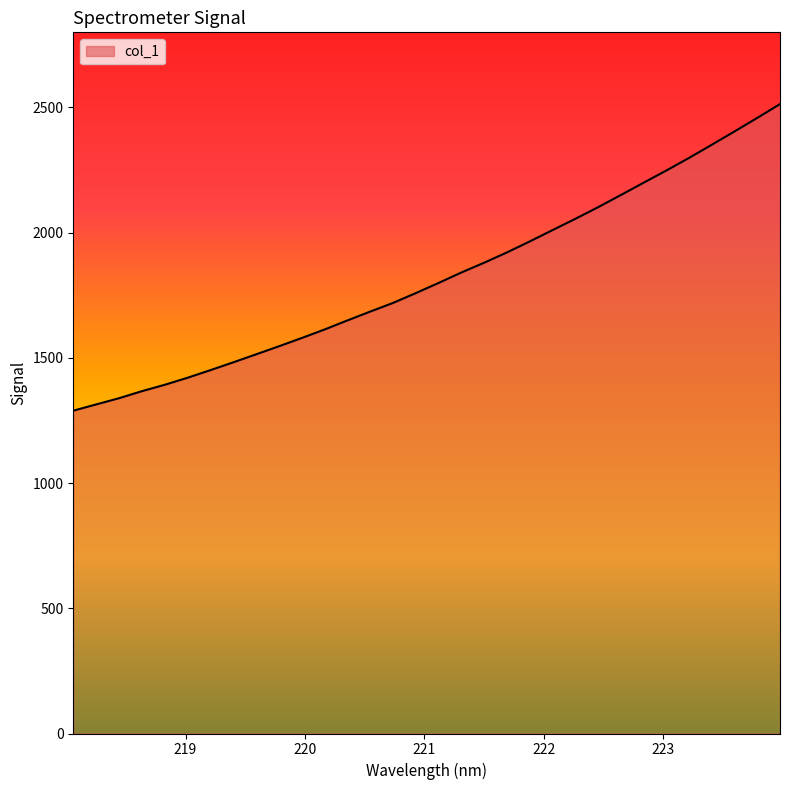

What is the difference between the maximum and minimum values?

1224.3